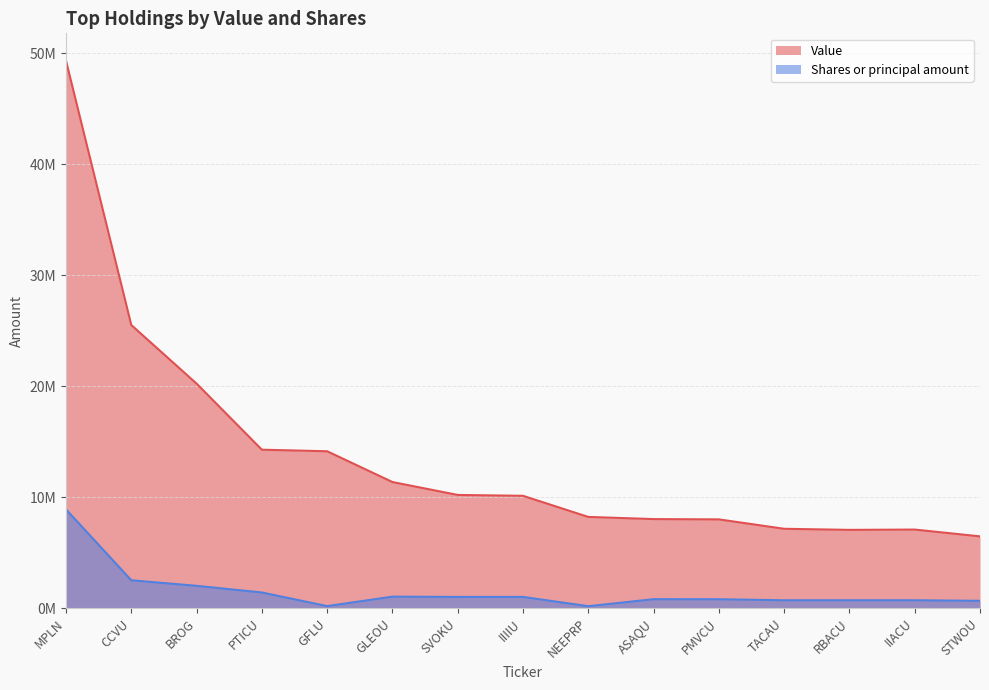

At how many categories does at least one series exceed 27264538?

1